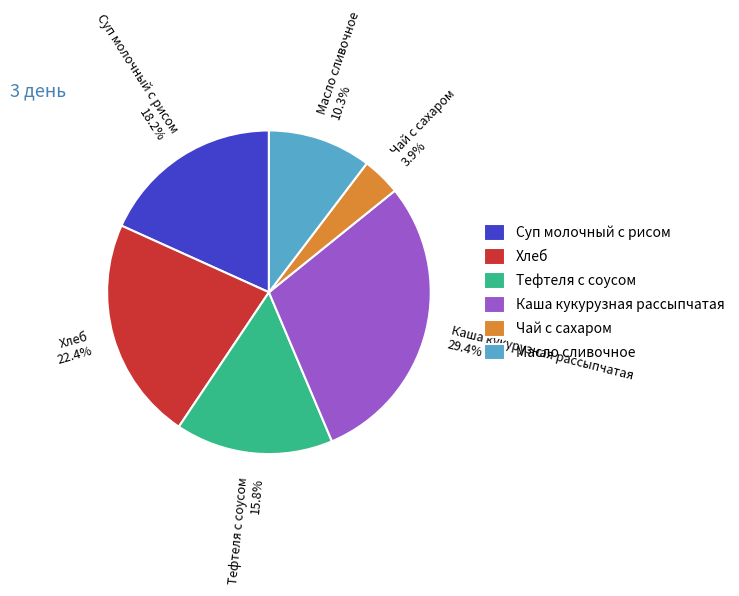

To the nearest percent, what is the combined percentage of Тефтеля с соусом and Суп молочный с рисом?

34%